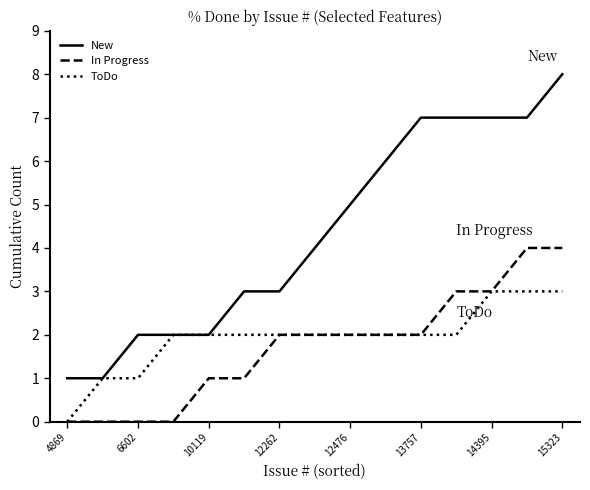

How many ToDo values are between 2 and 3?

12